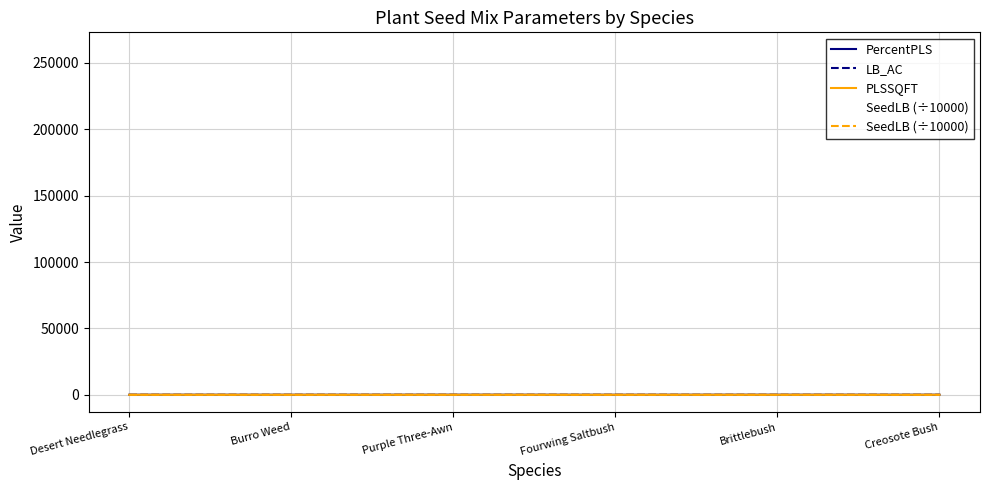

Which series has the widest spread of values?

PercentPLS